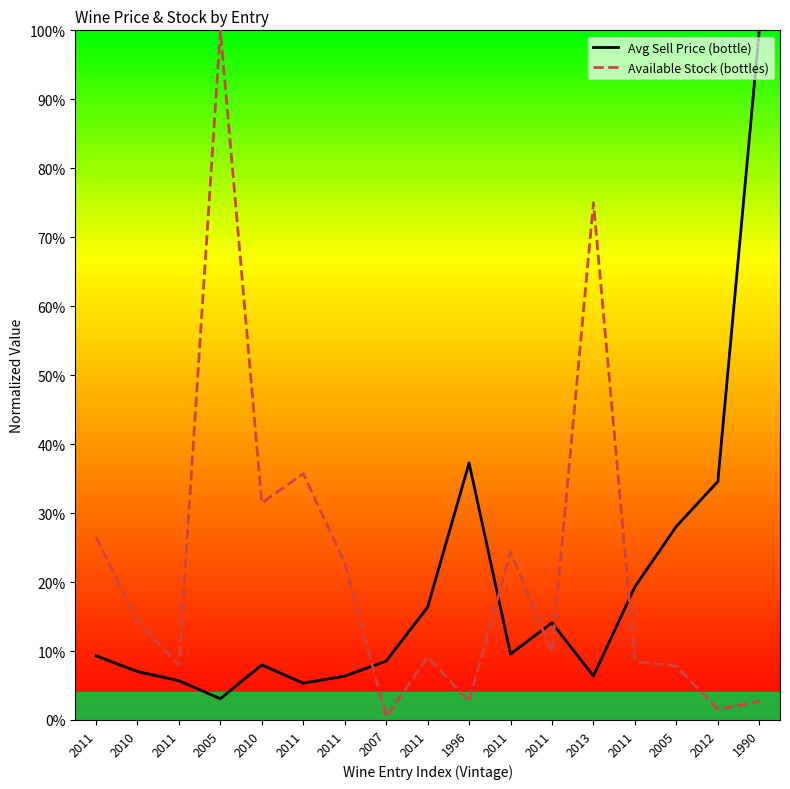

Which series has the largest total across all categories?

Available Stock (bottles)